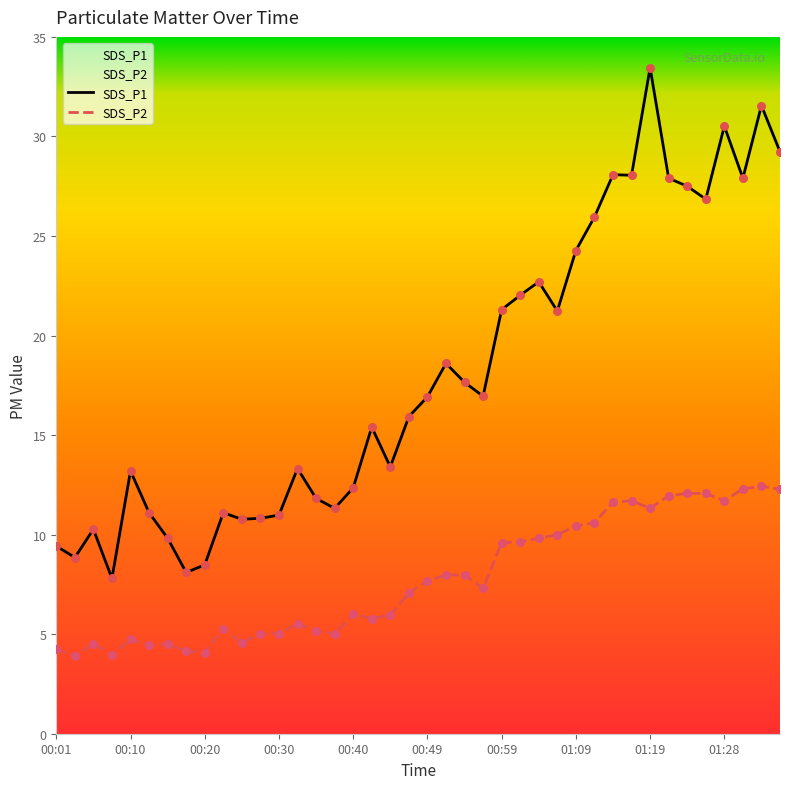

Is the value of SDS_P1 at 01:02 greater than the value of SDS_P2 at 01:31?

Yes